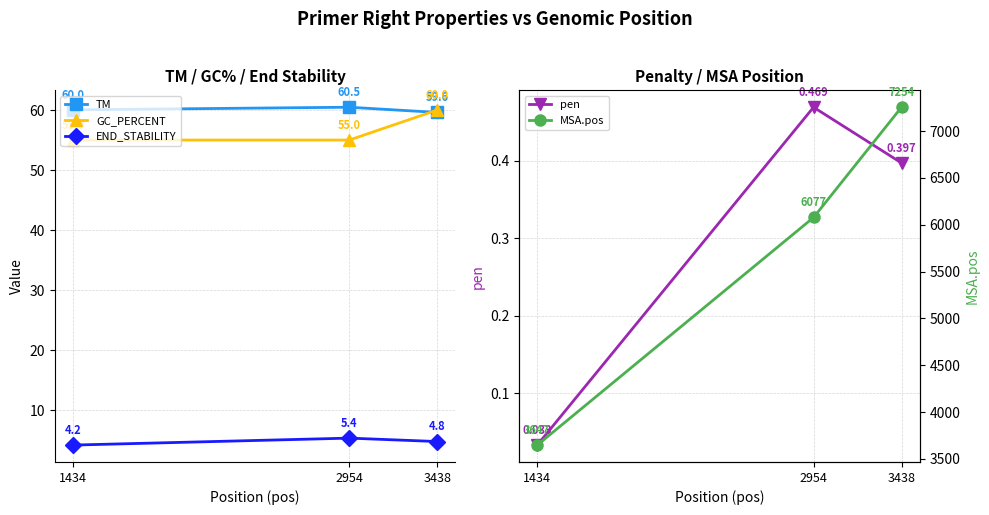

Is this an area chart (filled region under the line)?

No